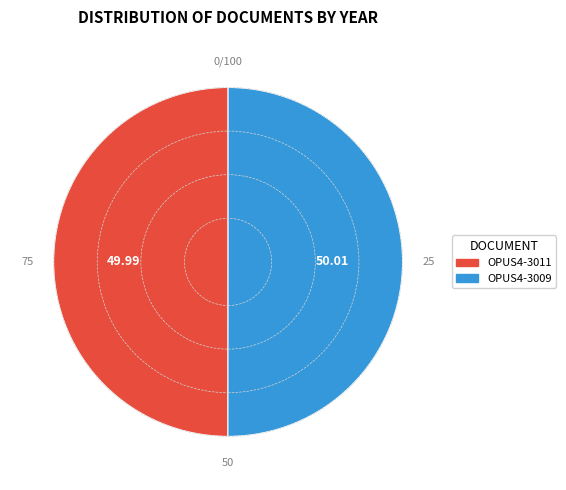

Is the sum of OPUS4-3009 and OPUS4-3011 greater than half?

Yes